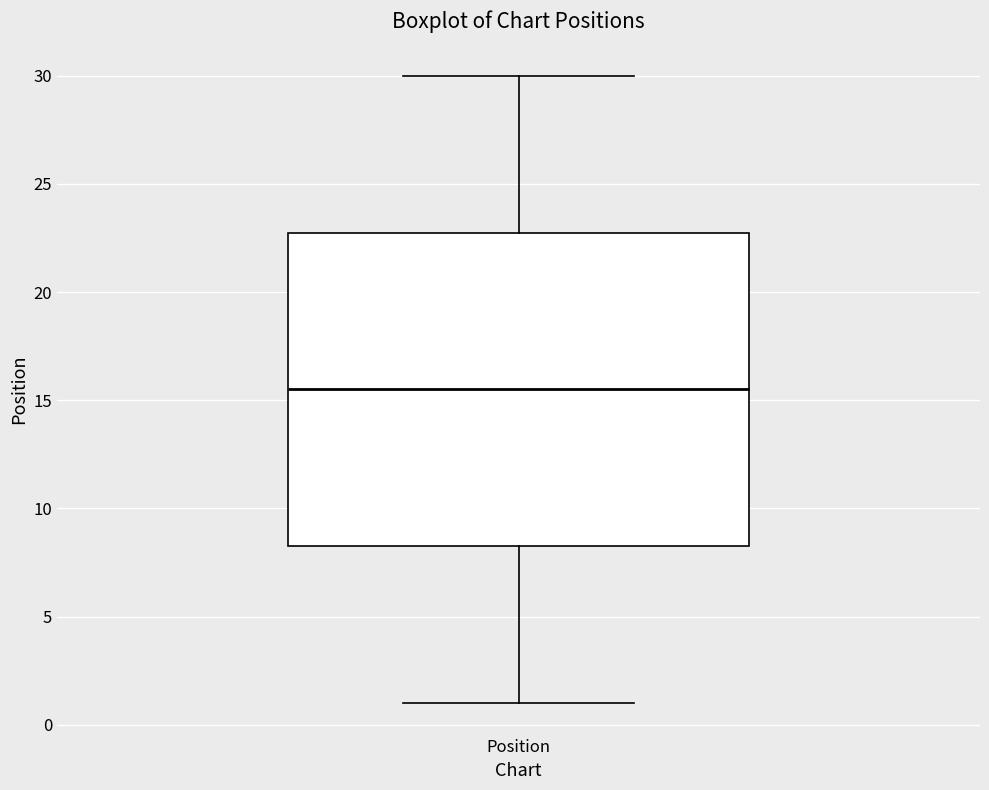

Transcribe this box plot: give where the median line is, the range the box spans, and where the two whiskers end, as read against the y-axis. The values are not printed on the chart, so give them approximately, as read against the axis.

median 15.5, box 8.5 to 23.0, whiskers 1.0 to 30.0